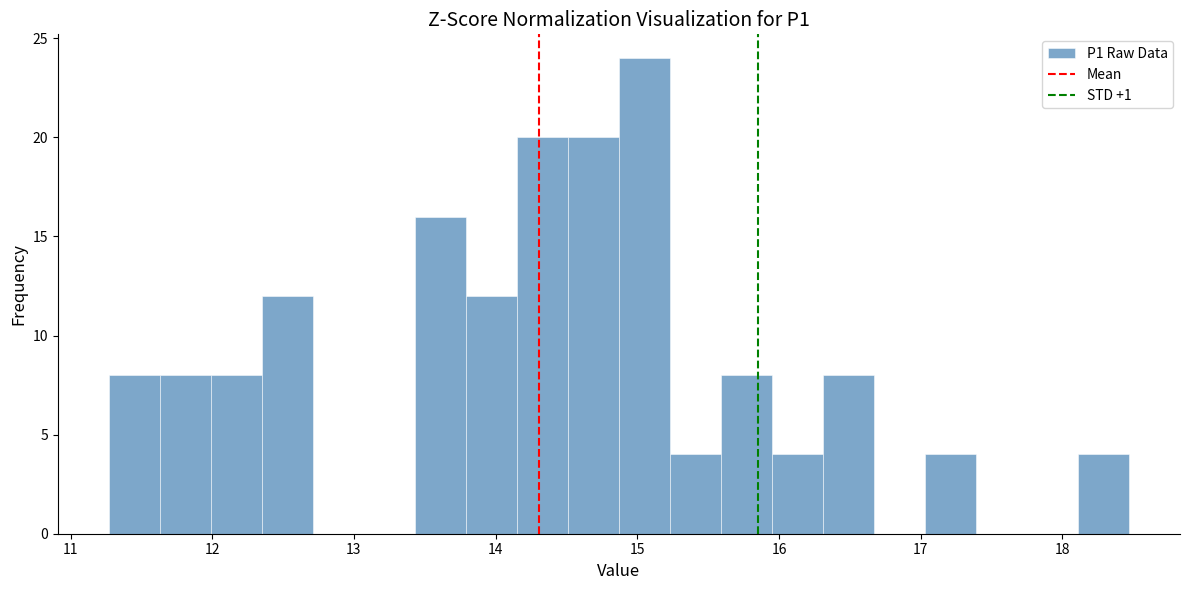

Read against the x-axis, roughly where is the centre of the tallest bar?

15.1